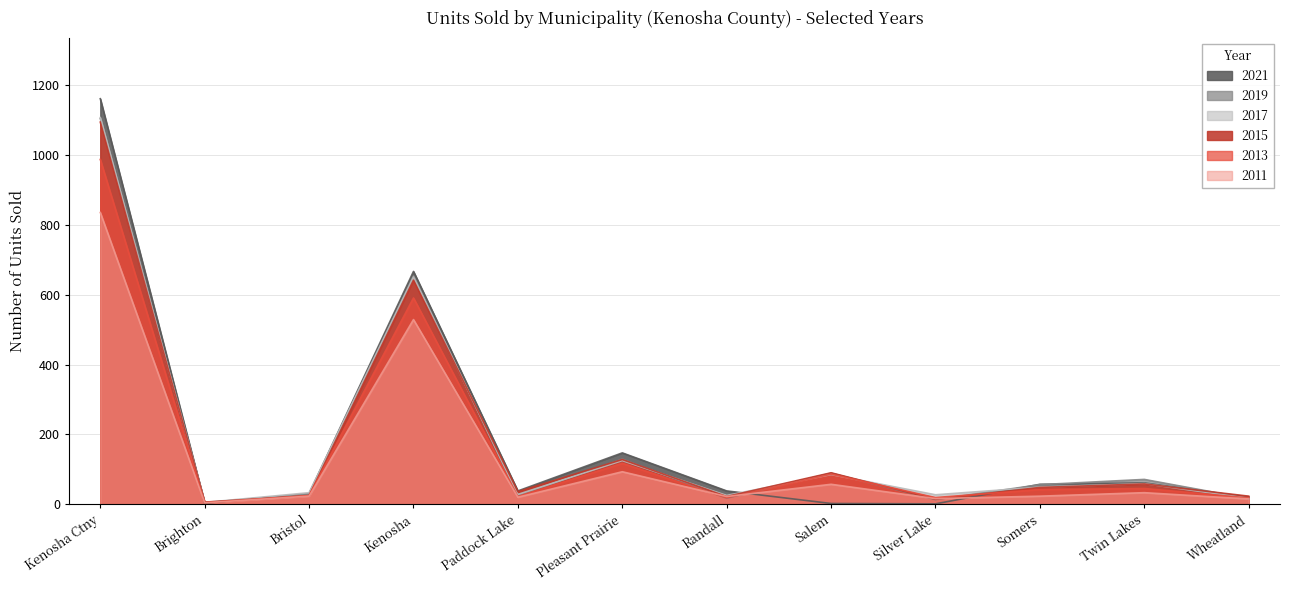

What is the total value across all series at Kenosha?

3734